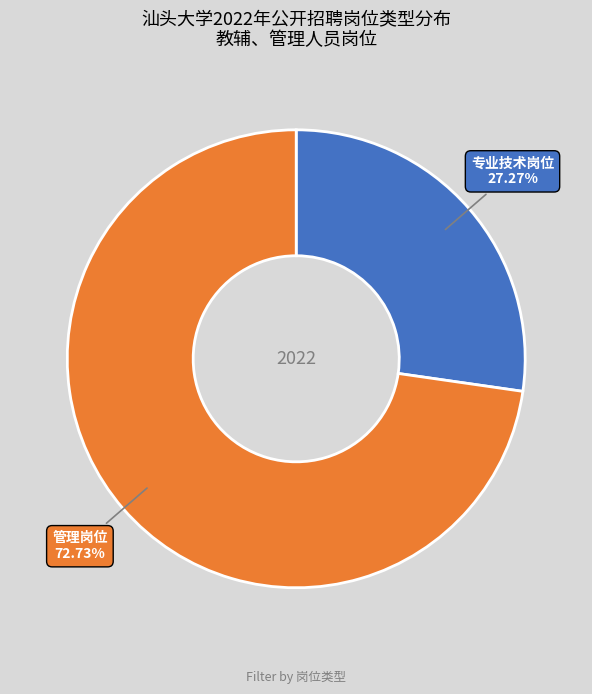

The 专业技术岗位 slice represents 17% of the pie. True or false?

False